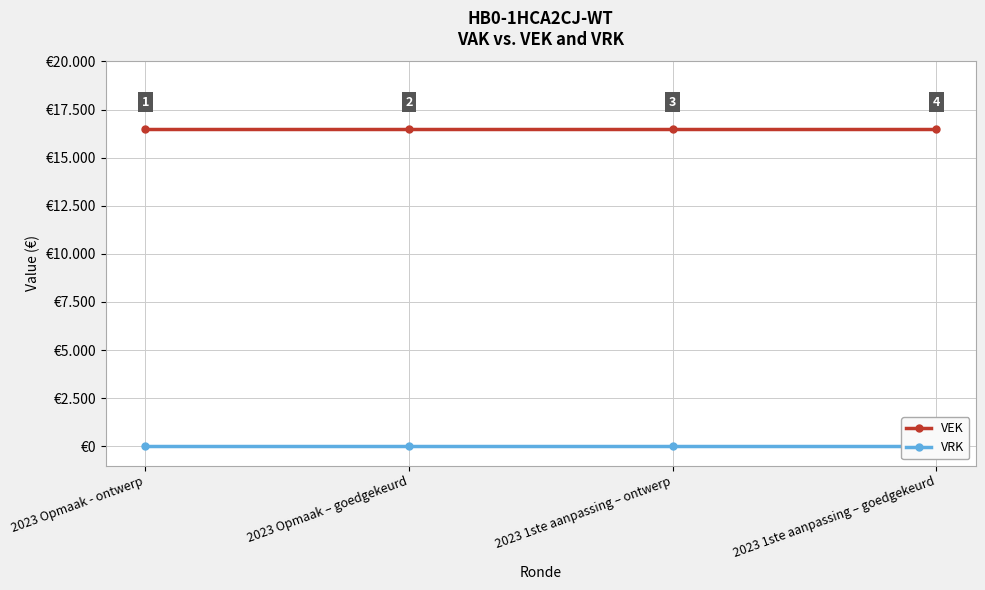

How many lines are shown in the chart?

2